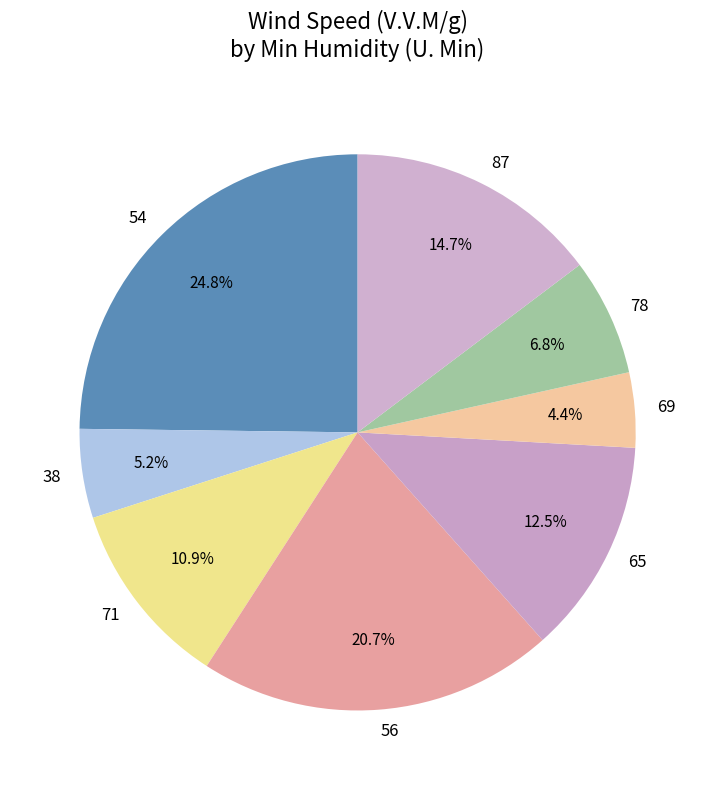

To the nearest percent, what portion does 54 represent?

25%